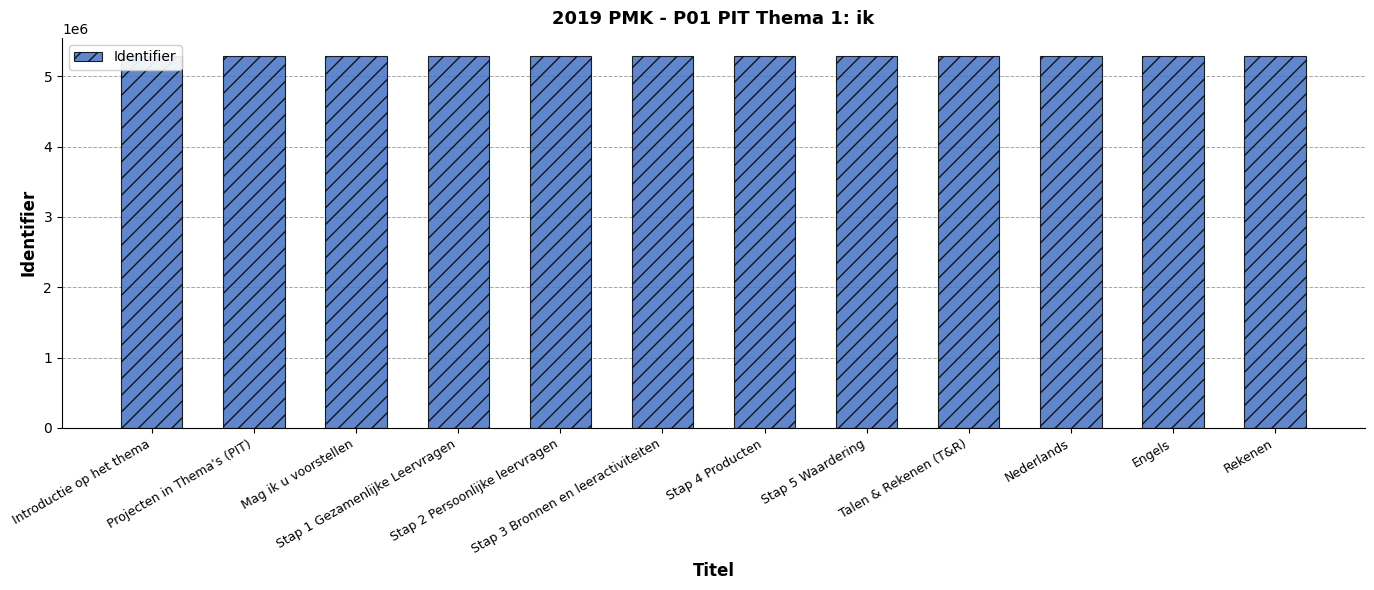

At which category does the chart reach its peak across all series?

Rekenen